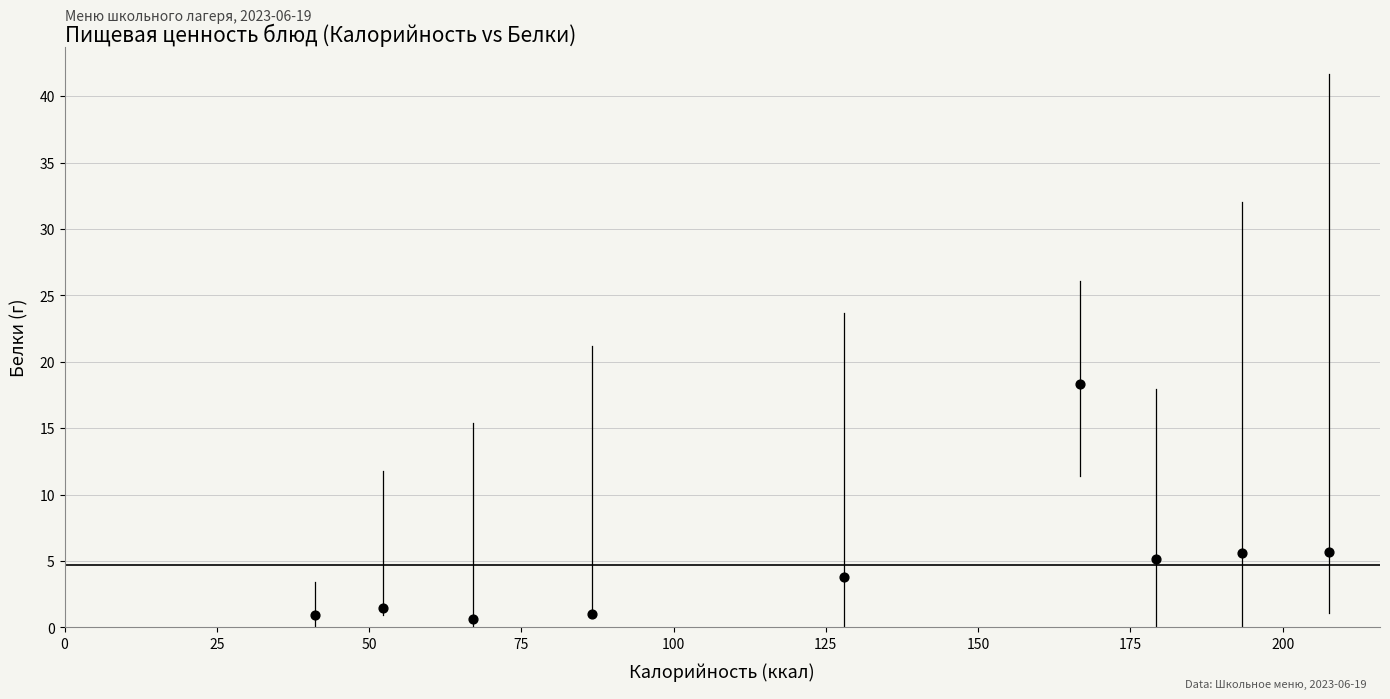

What is the range of Y values (max minus min)?

17.7